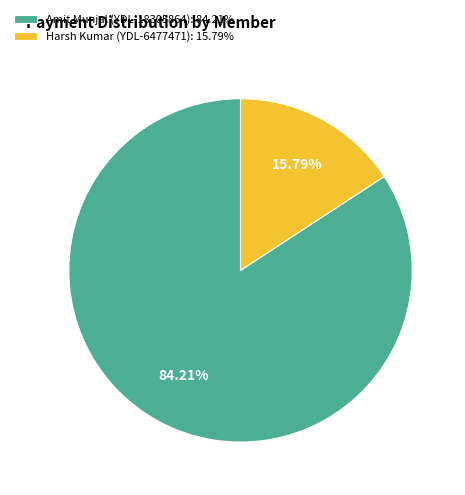

What percentage is NOT represented by Harsh Kumar (YDL-6477471)?

84.2%